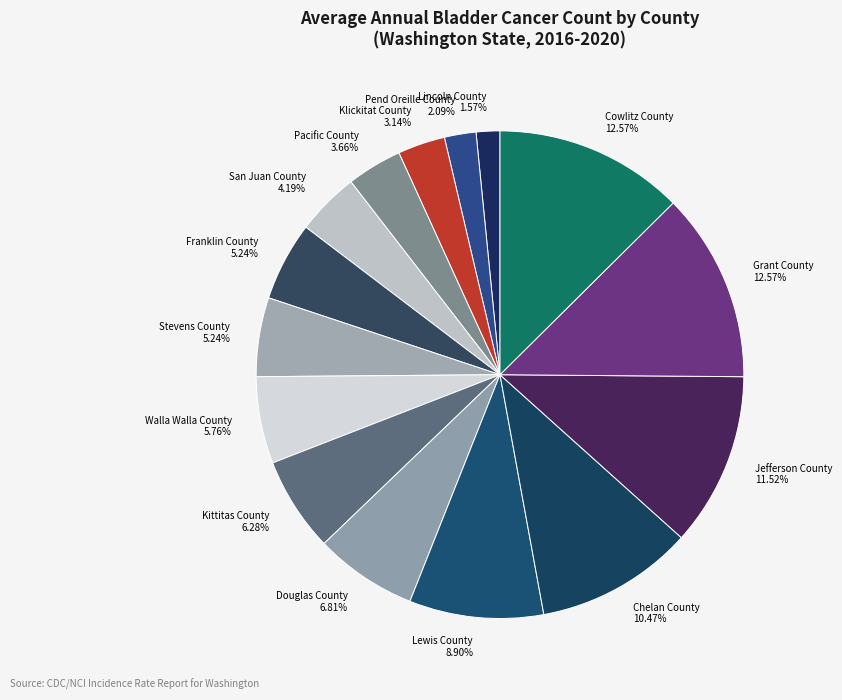

Combined, do Walla Walla County and Franklin County account for over 50%?

No